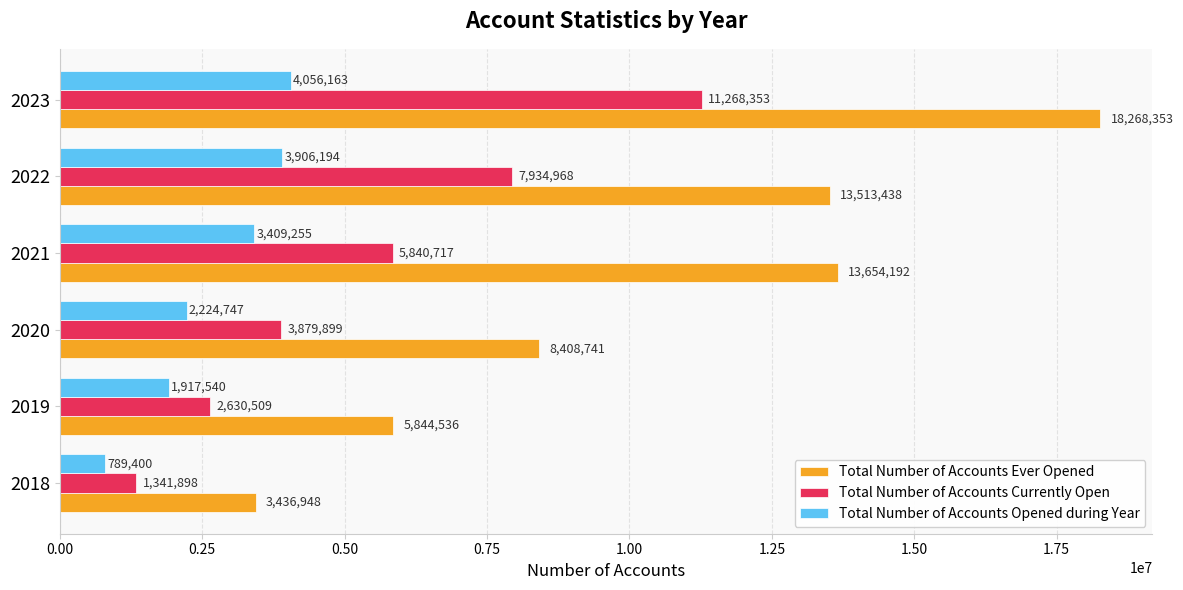

At which category is the sum across all series the highest?

2023